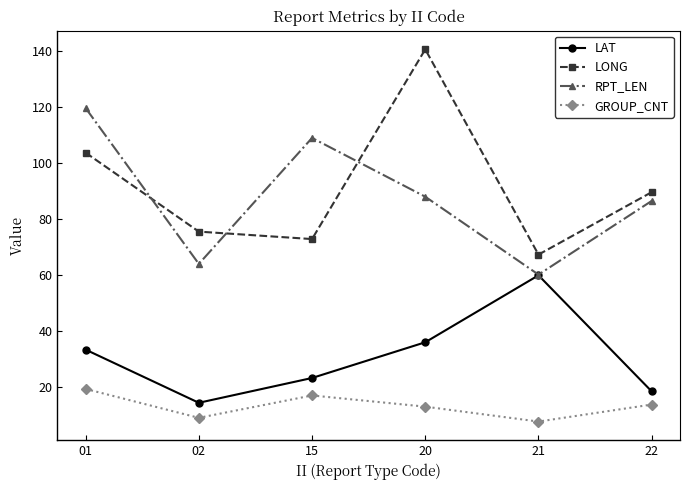

True or false: GROUP_CNT and LONG intersect in this chart.

False